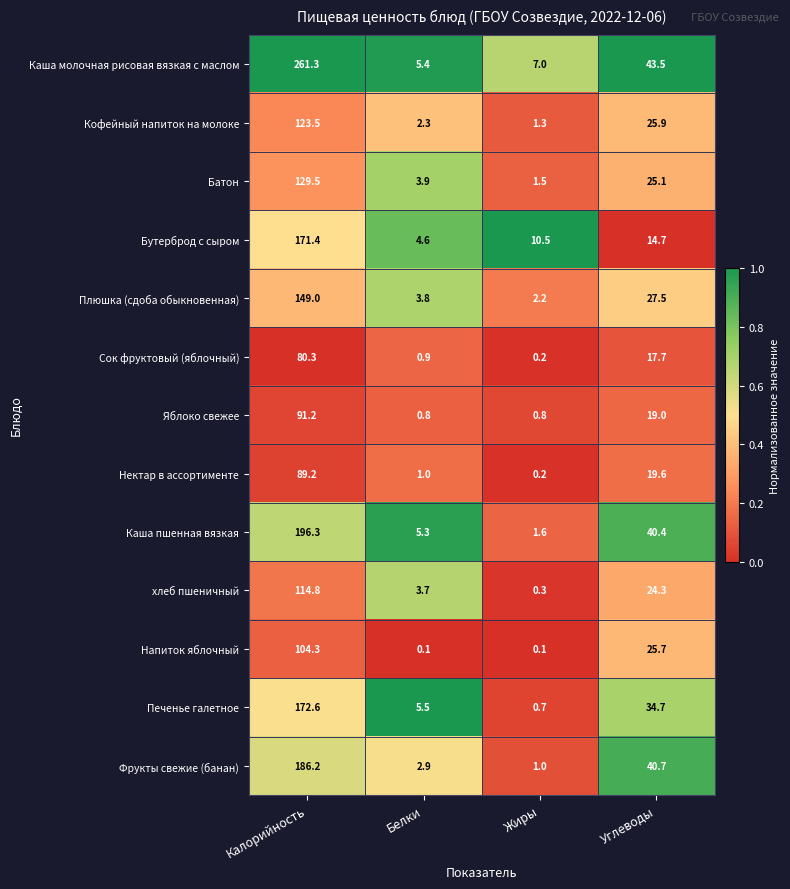

Is it true that Печенье галетное equals 0.7 at Жиры?

True